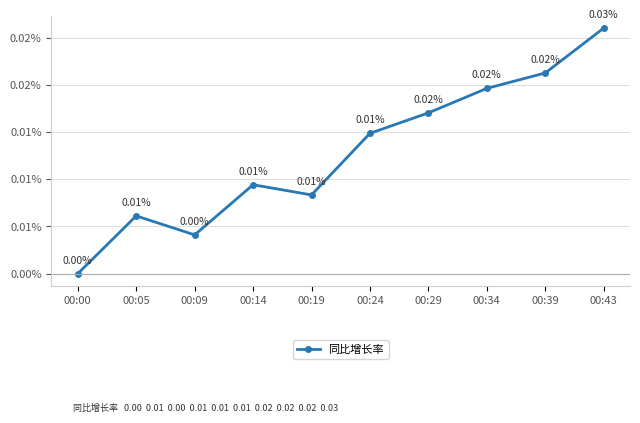

Is this an area chart (filled region under the line)?

No